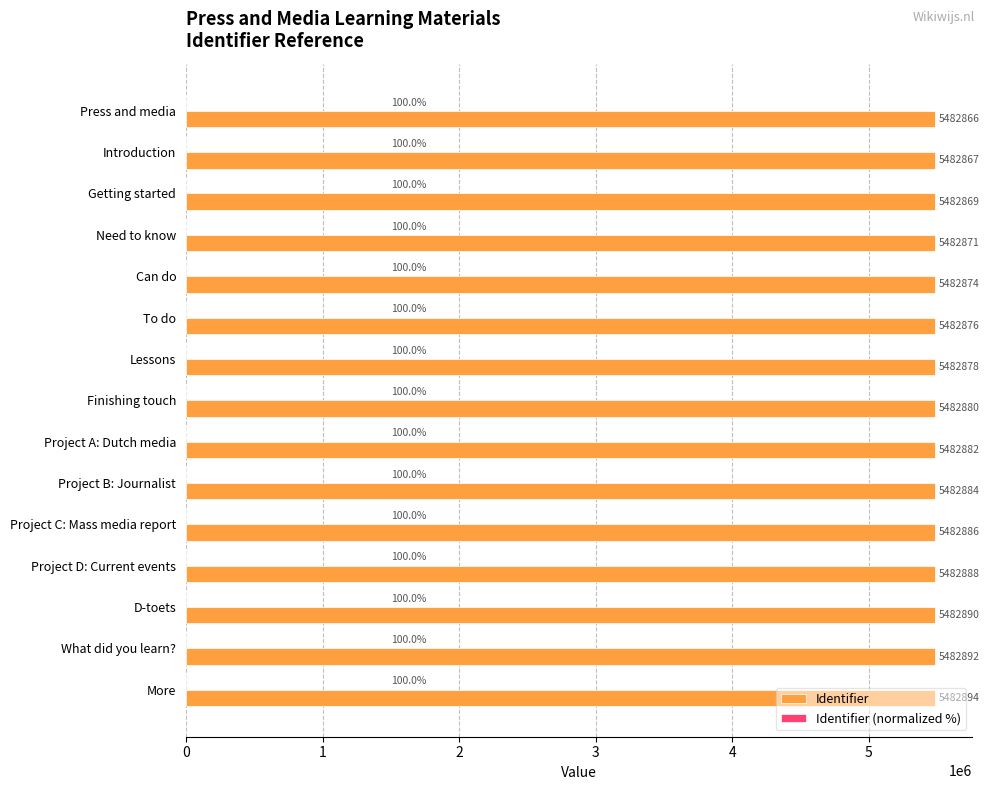

What is the maximum value shown in the chart?

5482894.0